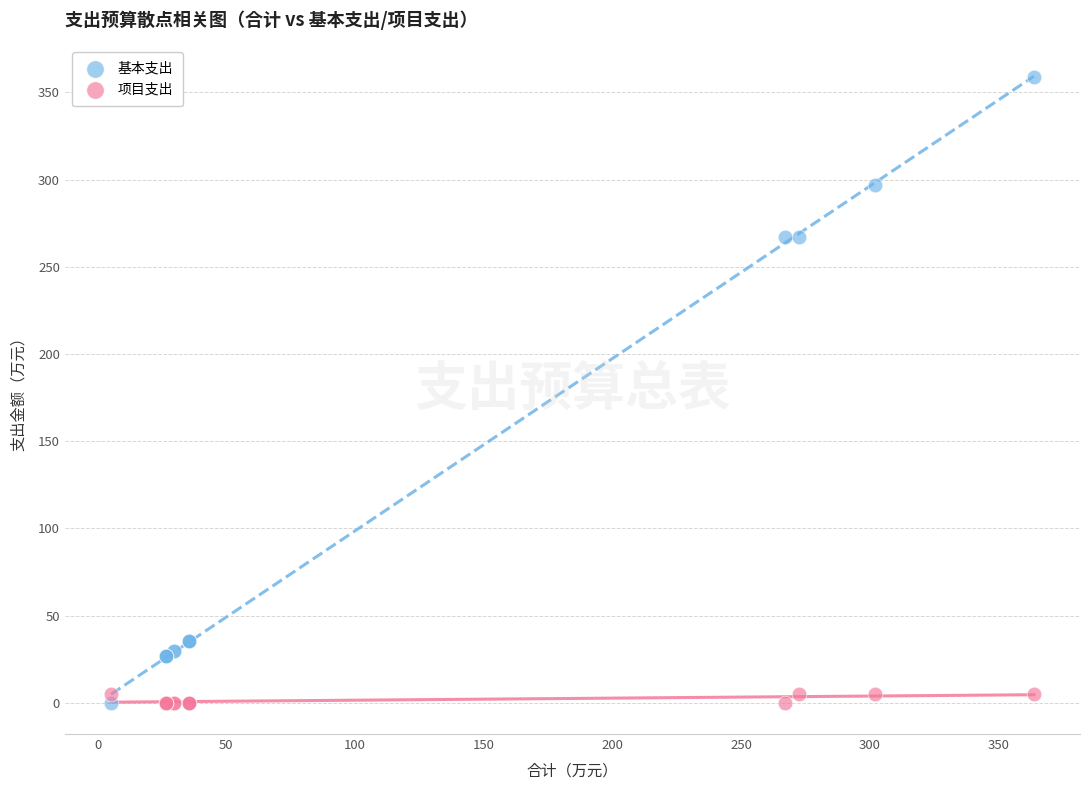

Which series has the widest spread of Y values?

基本支出